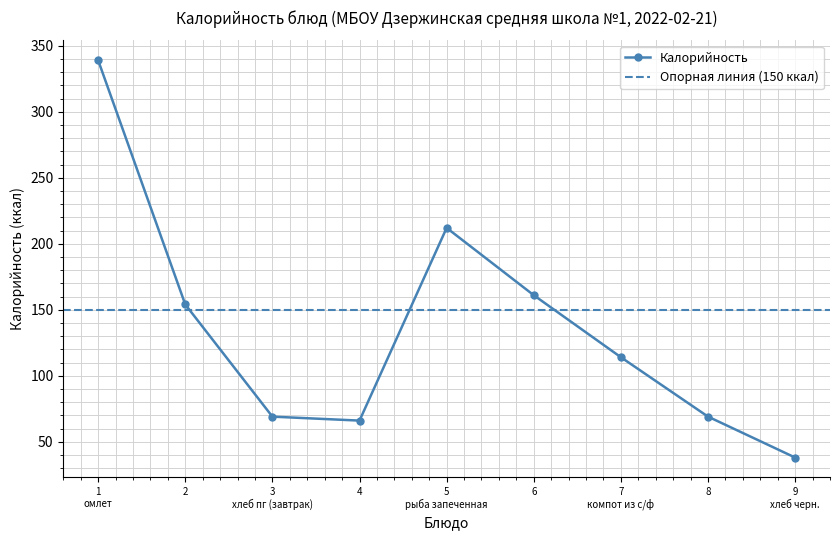

What is the average value?

136